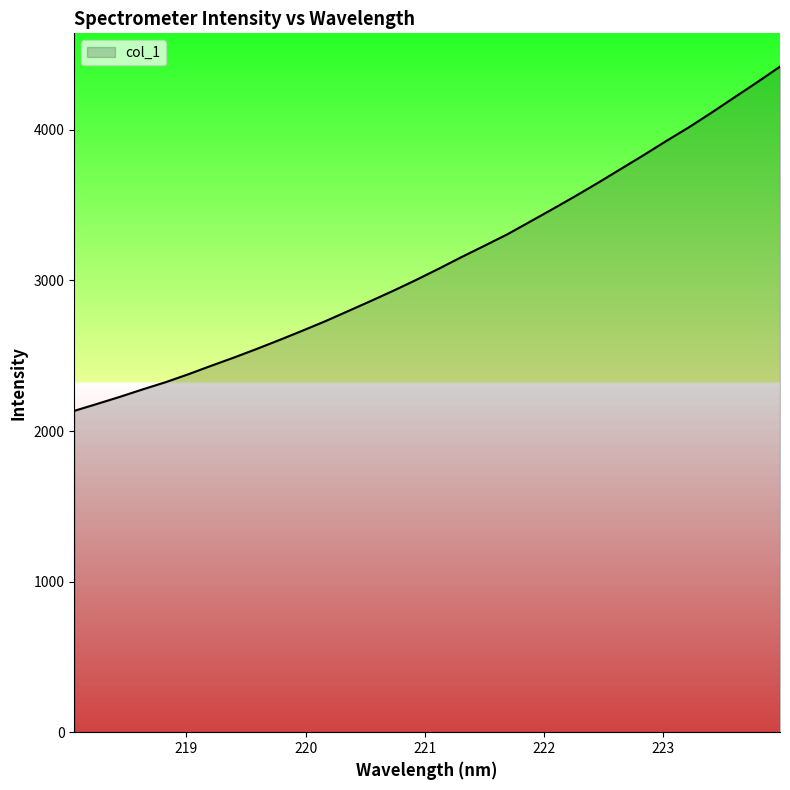

What is the minimum value shown in the chart?

2133.9